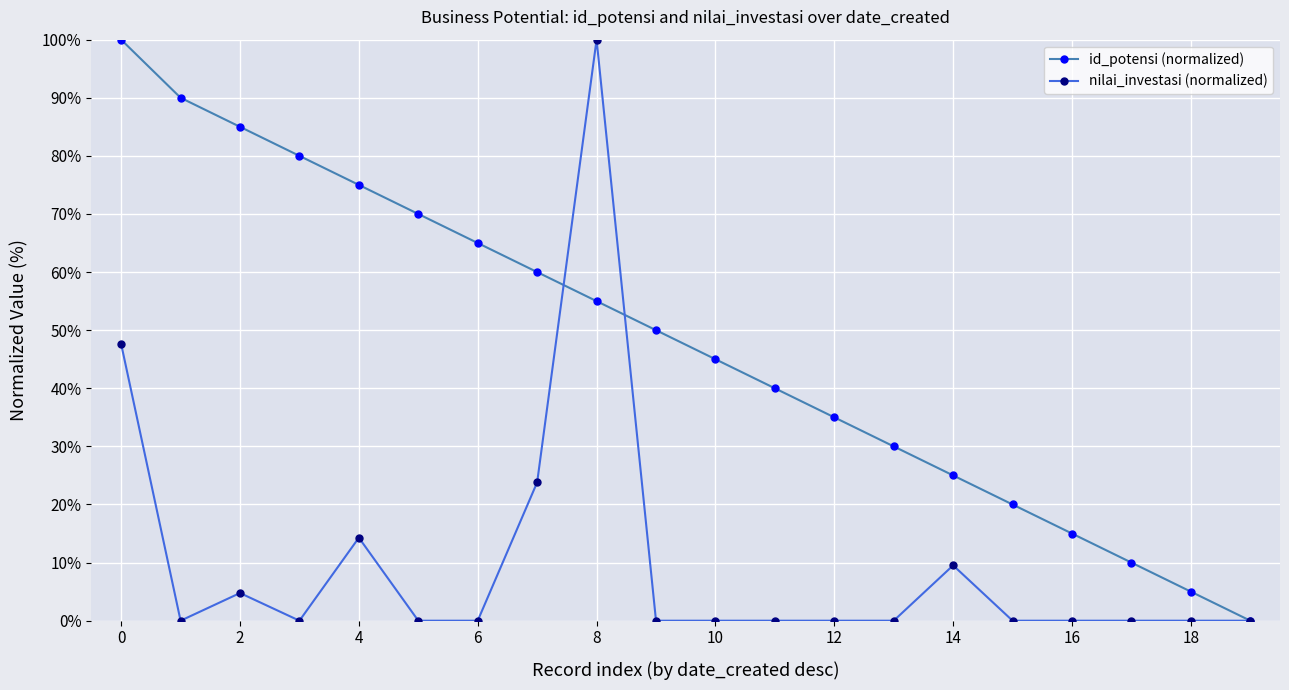

True or false: id_potensi (normalized) has more than 0 interior local peaks.

False